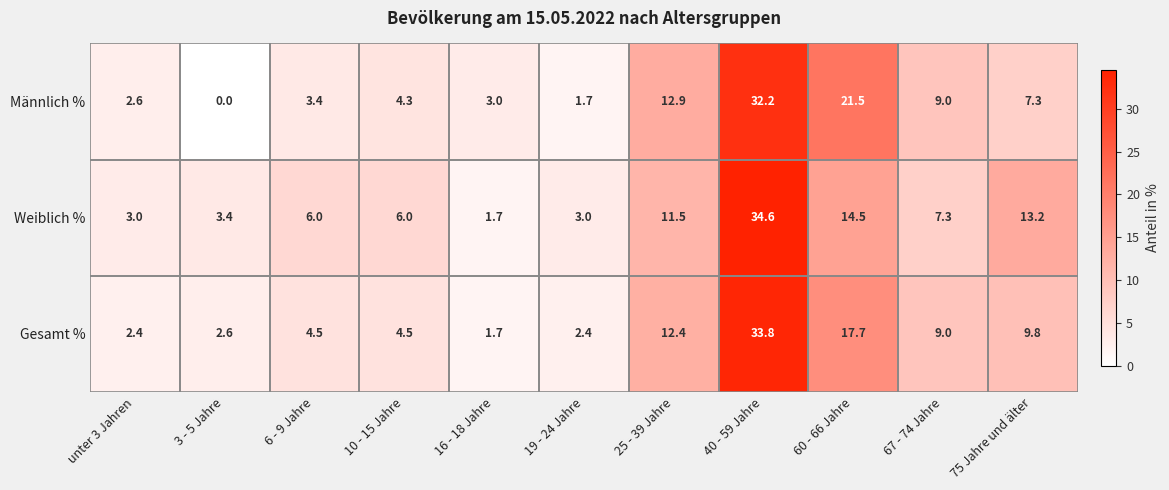

True or false: Weiblich % has a value of 10.7 at 10 - 15 Jahre.

False